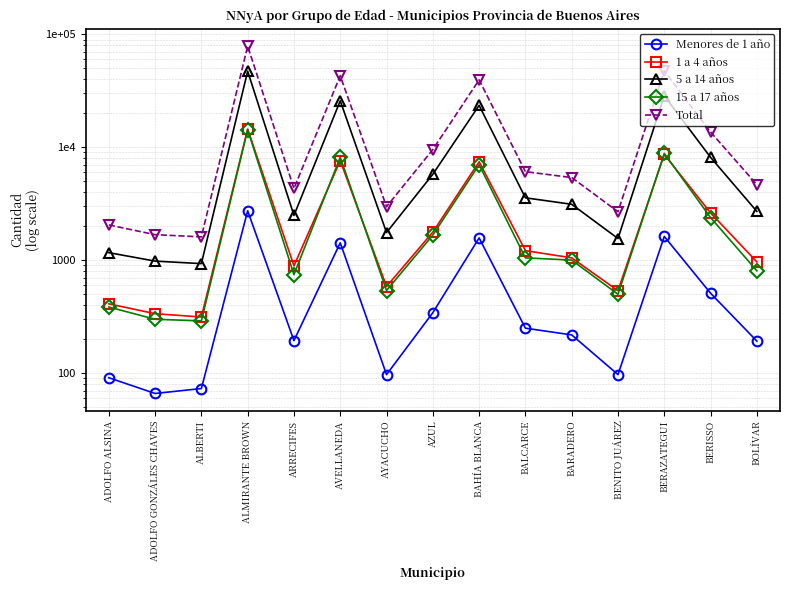

True or false: Menores de 1 año and Total intersect in this chart.

False